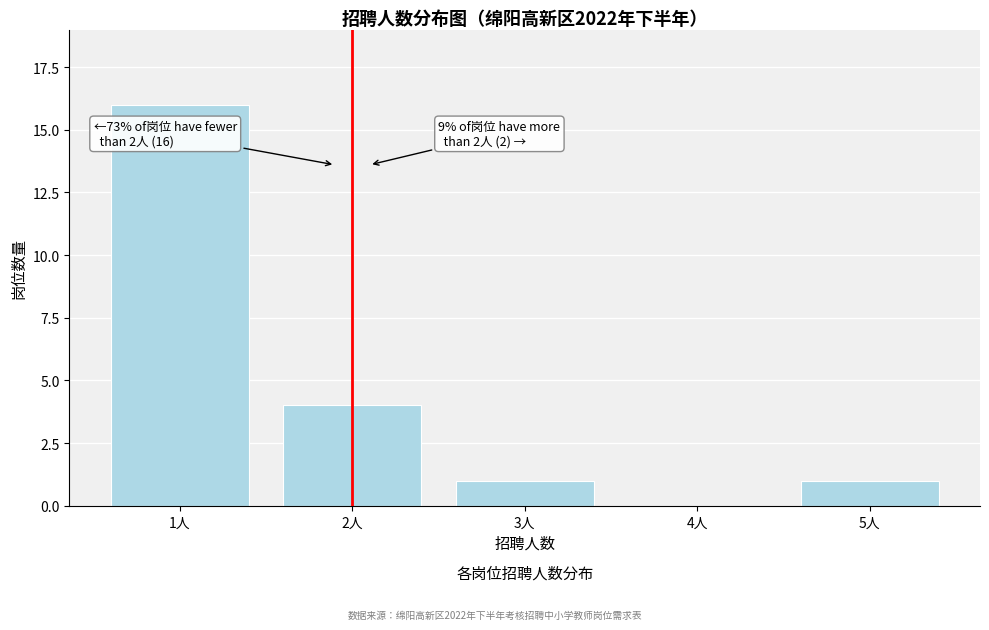

Reading right to left, transcribe all the data shown in this chart.

5人=1	4人=0	3人=1	2人=4	1人=16